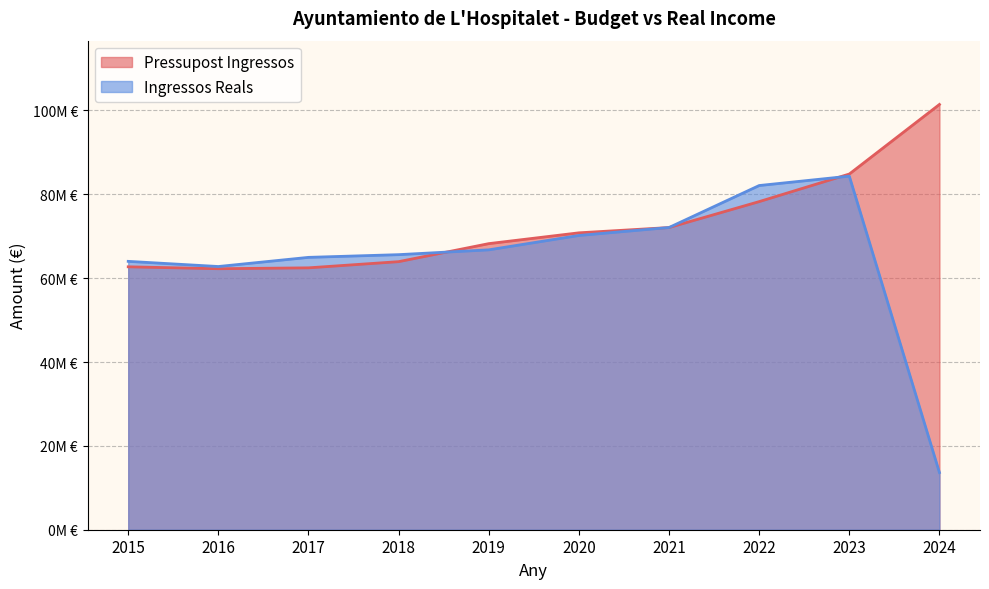

Which series has the largest total across all categories?

Pressupost Ingressos